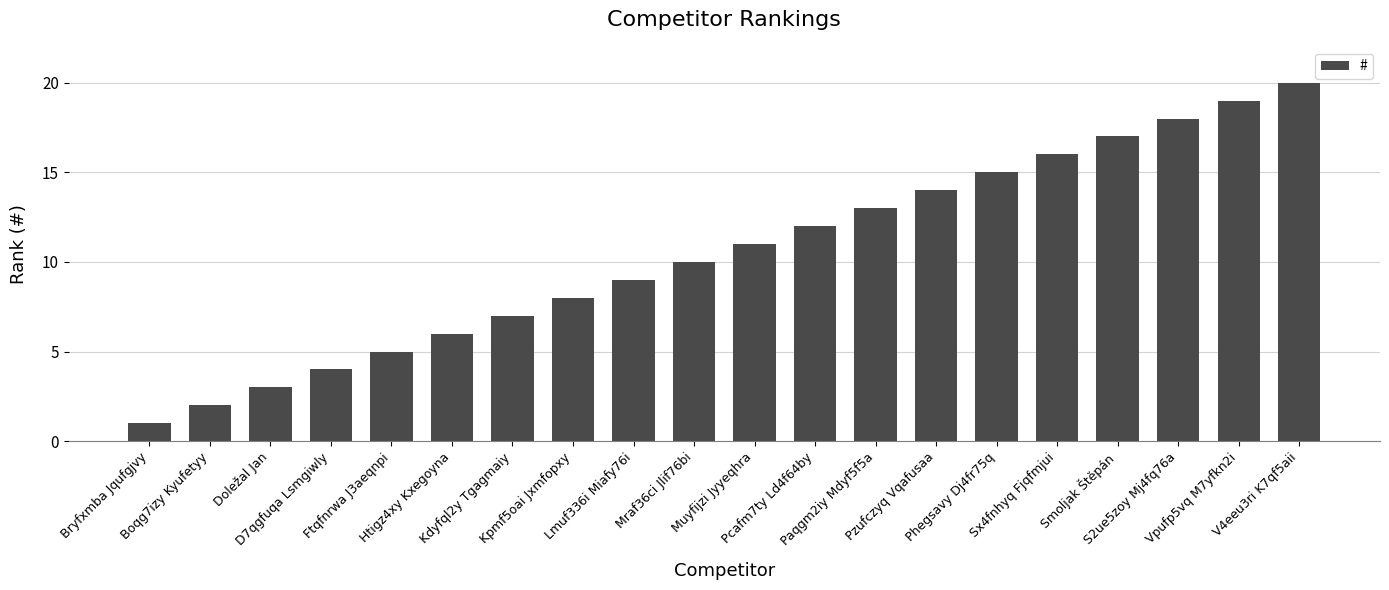

Rank the categories by value from lowest to highest.

Bryfxmba Jqufgjvy, Boqg7izy Kyufetyy, Doležal Jan, D7qgfuqa Lsmgiwly, Ftqfnrwa J3aeqnpi, Htigz4xy Kxegoyna, Kdyfql2y Tgagmaiy, Kpmf5oai Jxmfopxy, Lmuf336i Miafy76i, Mraf36ci Jlif76bi, Muyfijzi Jyyeqhra, Pcafm7ty Ld4f64by, Paqgm2iy Mdyf5f5a, Pzufczyq Vqafusaa, Phegsavy Dj4fr75q, Sx4fnhyq Fjqfmjui, Smoljak Štěpán, S2ue5zoy Mj4fq76a, Vpufp5vq M7yfkn2i, V4eeu3ri K7qf5aii